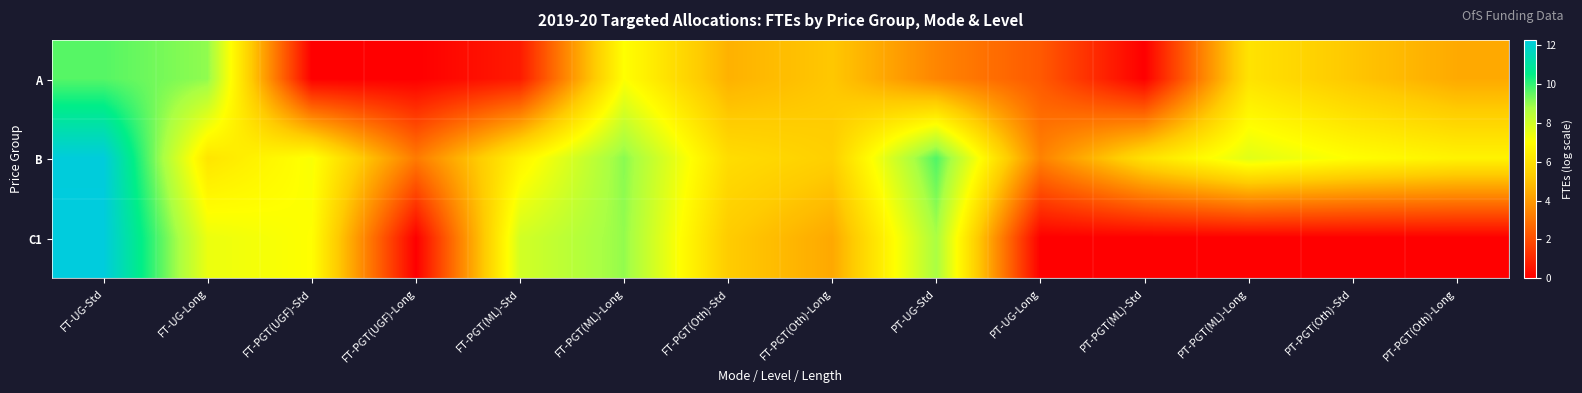

Reading right to left, what are all the values shown in this chart?

A: PT-PGT(Oth)-Long=4.4	PT-PGT(Oth)-Std=5.1	PT-PGT(ML)-Long=6.1	PT-PGT(ML)-Std=0.0	PT-UG-Long=2.3	PT-UG-Std=3.5	FT-PGT(Oth)-Long=5.2	FT-PGT(Oth)-Std=4.6	FT-PGT(ML)-Long=7.0	FT-PGT(ML)-Std=0.7	FT-PGT(UGF)-Long=0.0	FT-PGT(UGF)-Std=0.0	FT-UG-Long=9.0	FT-UG-Std=9.6
B: PT-PGT(Oth)-Long=6.6	PT-PGT(Oth)-Std=7.0	PT-PGT(ML)-Long=7.6	PT-PGT(ML)-Std=6.0	PT-UG-Long=3.4	PT-UG-Std=9.7	FT-PGT(Oth)-Long=5.4	FT-PGT(Oth)-Std=5.9	FT-PGT(ML)-Long=9.1	FT-PGT(ML)-Std=6.6	FT-PGT(UGF)-Long=3.2	FT-PGT(UGF)-Std=7.1	FT-UG-Long=6.2	FT-UG-Std=12.2
C1: PT-PGT(Oth)-Long=0.0	PT-PGT(Oth)-Std=0.0	PT-PGT(ML)-Long=0.0	PT-PGT(ML)-Std=0.0	PT-UG-Long=0.0	PT-UG-Std=8.7	FT-PGT(Oth)-Long=4.4	FT-PGT(Oth)-Std=5.3	FT-PGT(ML)-Long=9.0	FT-PGT(ML)-Std=7.9	FT-PGT(UGF)-Long=0.0	FT-PGT(UGF)-Std=7.0	FT-UG-Long=7.4	FT-UG-Std=12.3